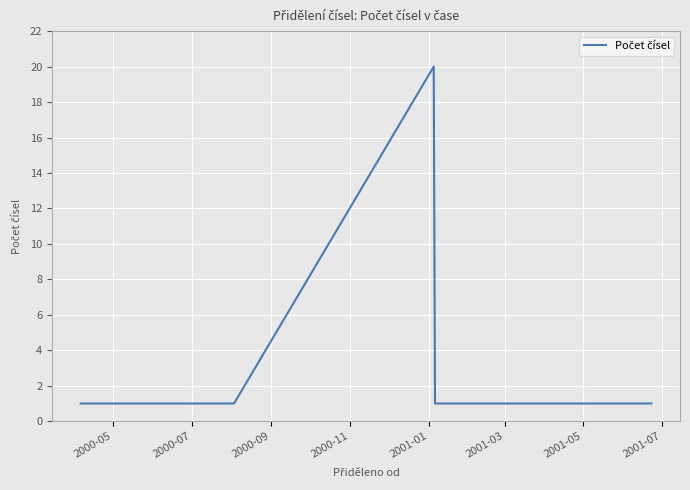

What is the maximum value shown in the chart?

20